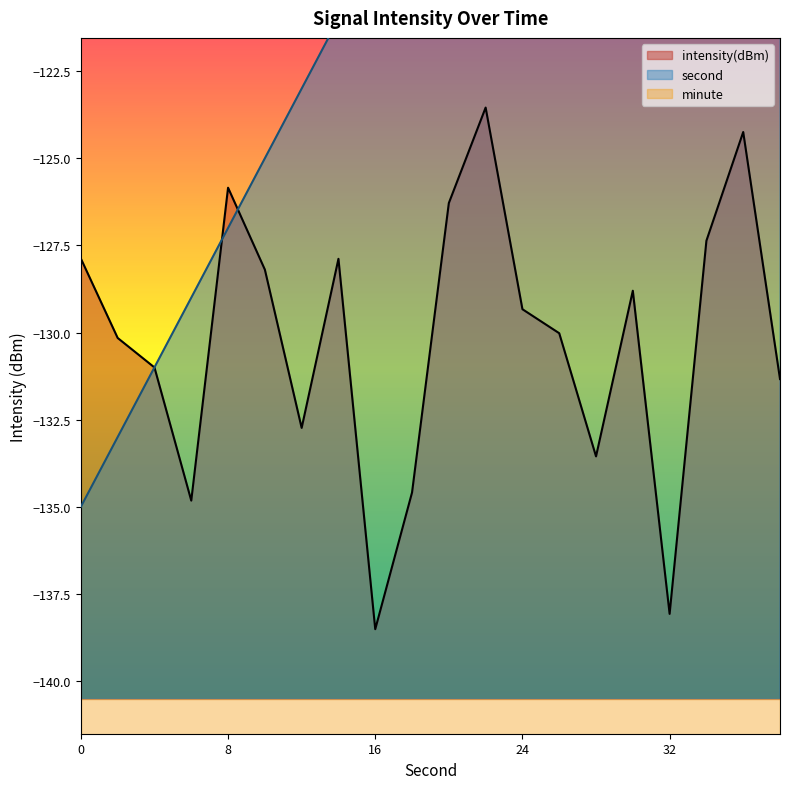

How many lines are shown in the chart?

2